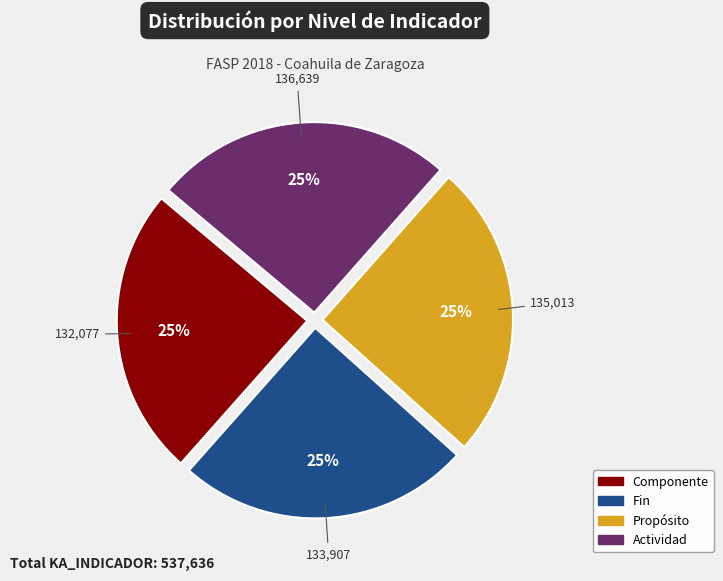

To the nearest percent, what is the average slice percentage?

25%